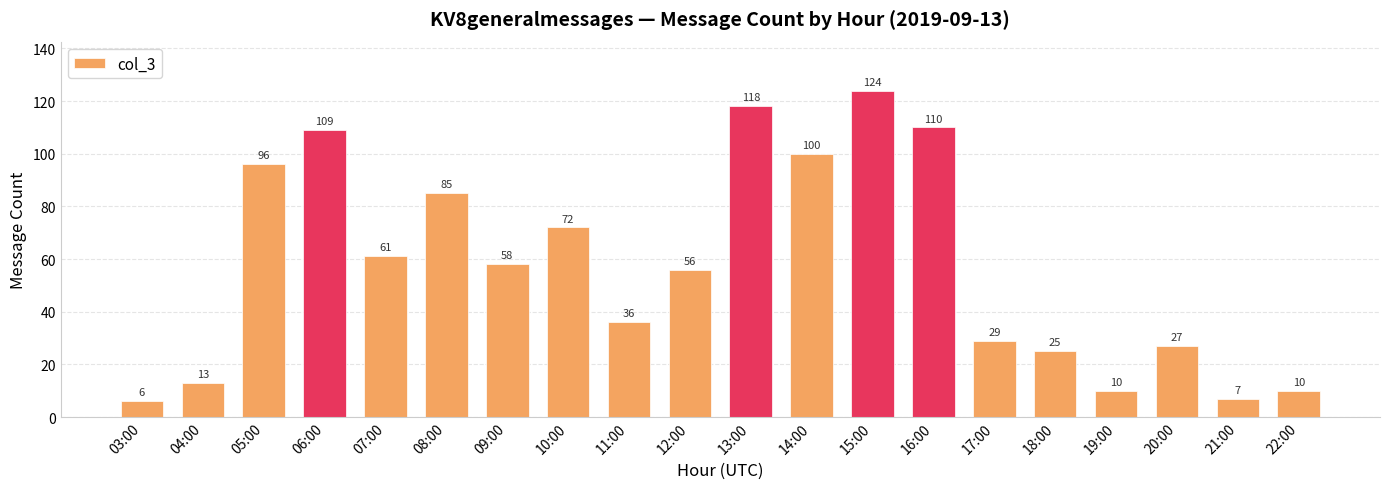

At which label is the value closest to 65?

07:00